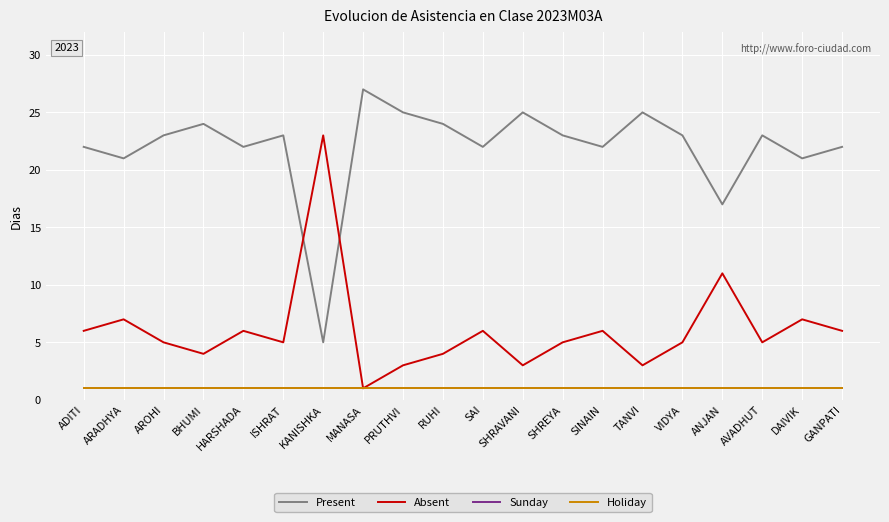

Which series has the largest range (max minus min)?

Present